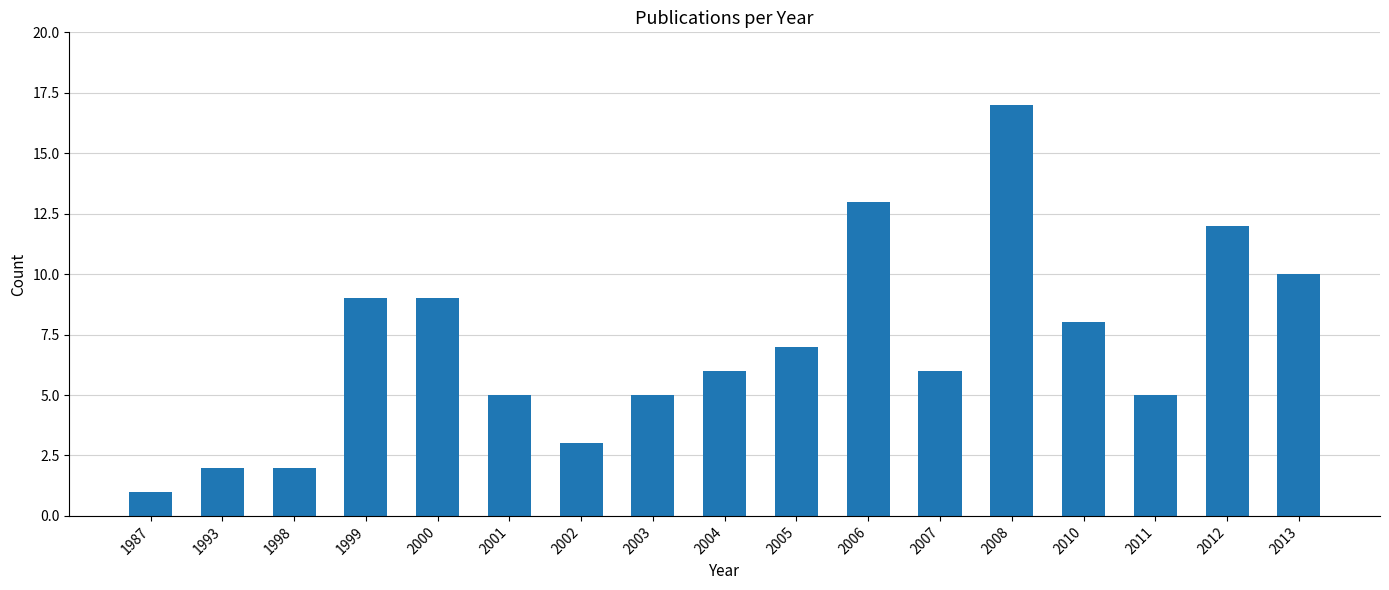

What is the difference between the maximum and minimum values?

16